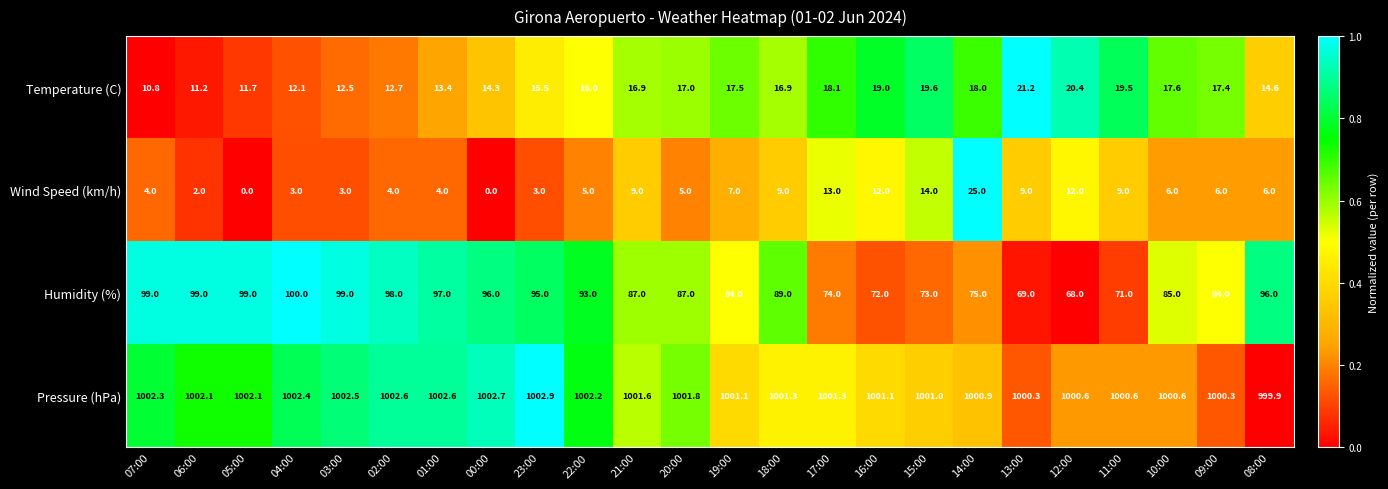

What is the difference between the maximum and minimum values in the Wind Speed (km/h) series?

25.0